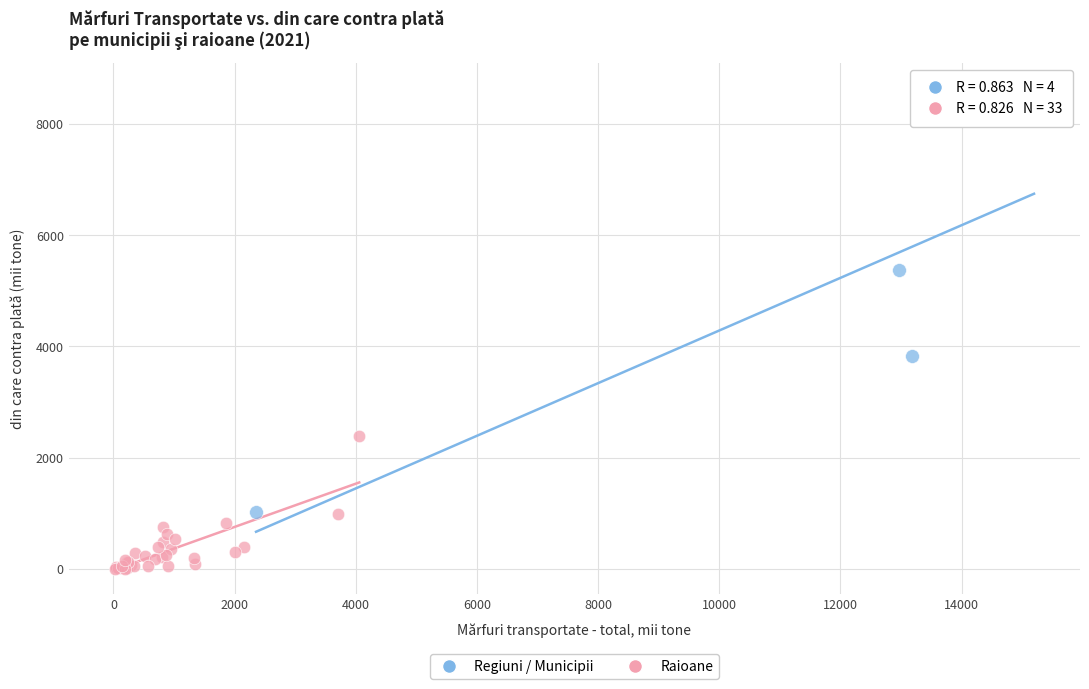

Which series has the largest Y range (max minus min)?

Regiuni / Municipii